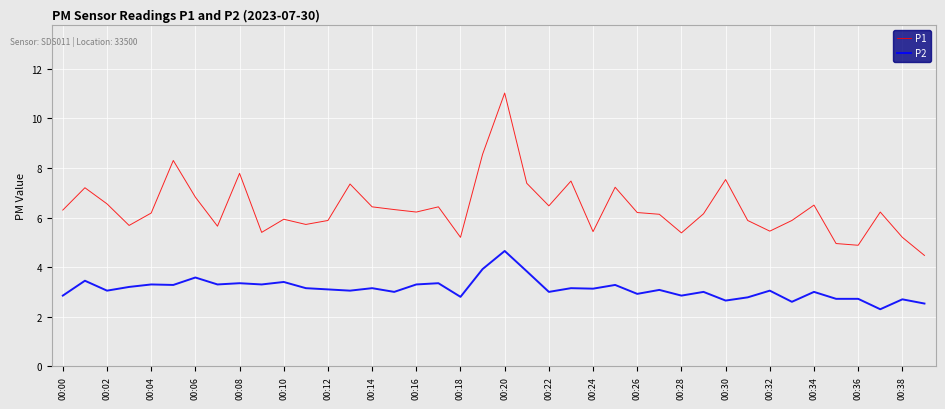

What is the sum of all P1 values?

255.7